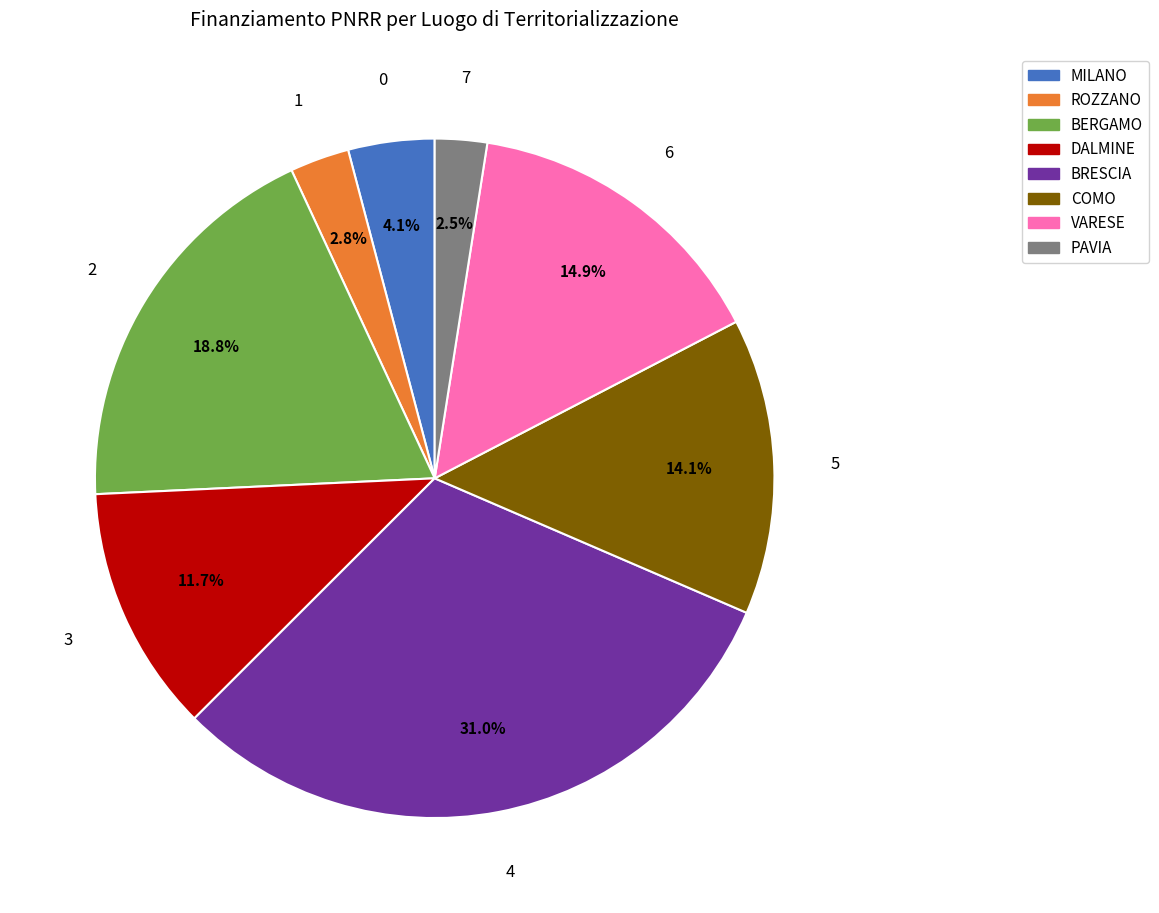

Between BRESCIA and ROZZANO, which is larger?

BRESCIA